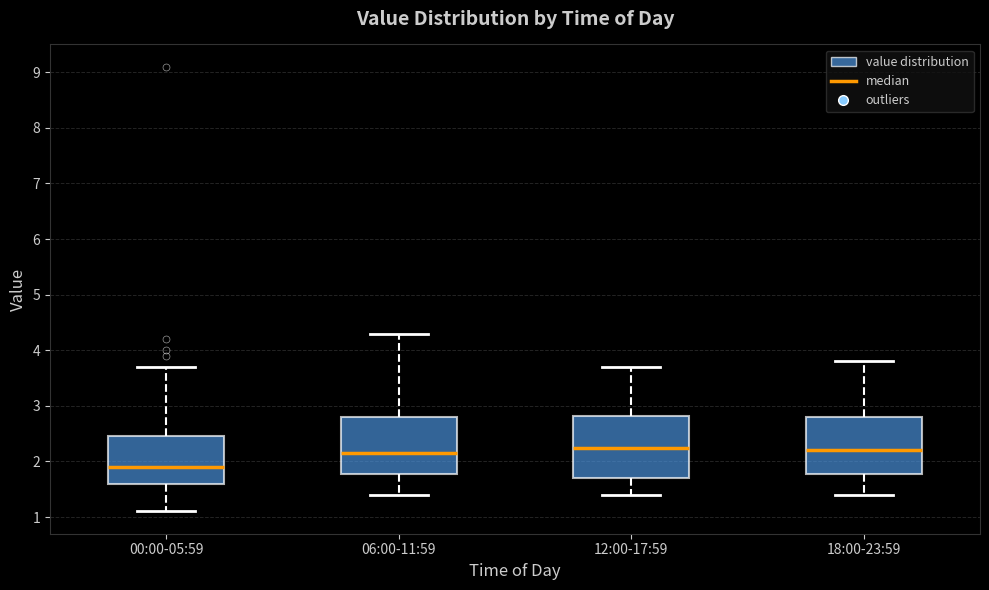

Reading left to right, read every box against the y-axis: the position of its median line, the range the box covers, and the ends of its whiskers. The values are not printed on the chart, so give them approximately, as read against the axis.

00:00-05:59: median 1.9, box 1.6 to 2.5, whiskers 1.1 to 3.7
06:00-11:59: median 2.2, box 1.8 to 2.8, whiskers 1.4 to 4.3
12:00-17:59: median 2.3, box 1.7 to 2.8, whiskers 1.4 to 3.7
18:00-23:59: median 2.2, box 1.8 to 2.8, whiskers 1.4 to 3.8